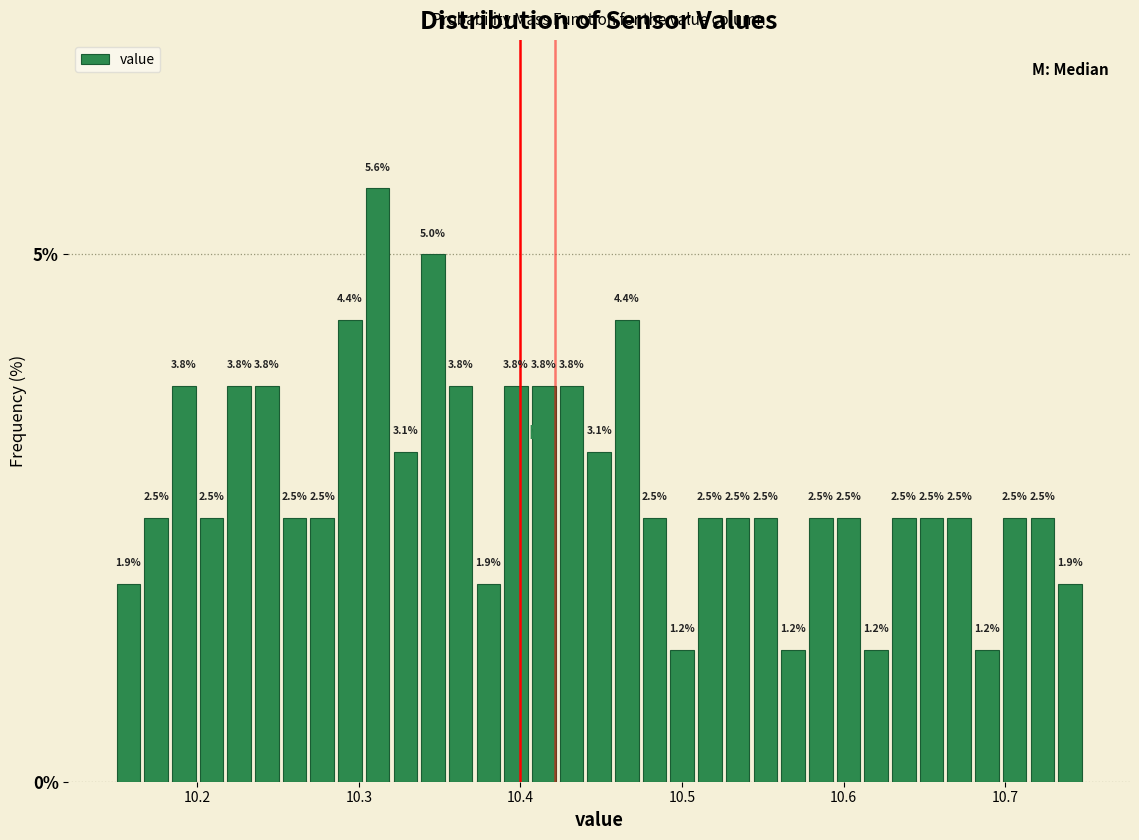

Around what value on the x-axis is the tallest bar? Give the approximate position of its centre, as read against the axis.

10.31